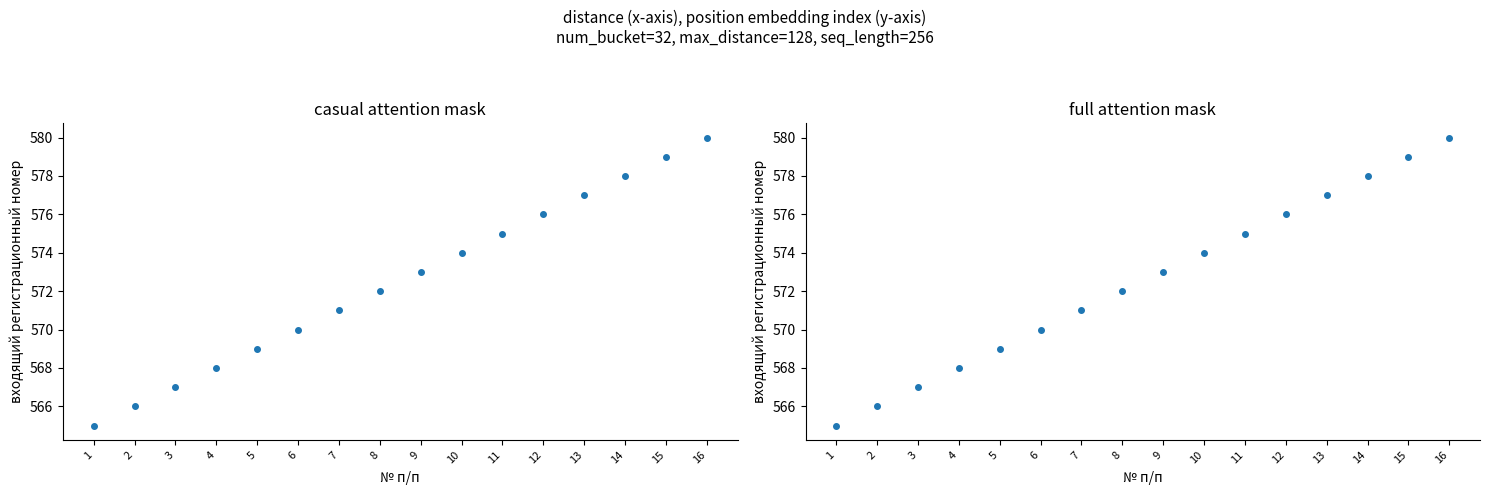

What is the change in value from 7 to 12?

+5